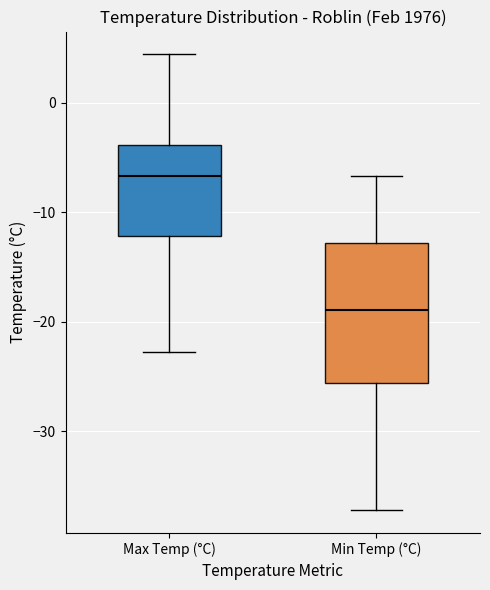

Which box's median line is the lowest?

Min Temp (°C)